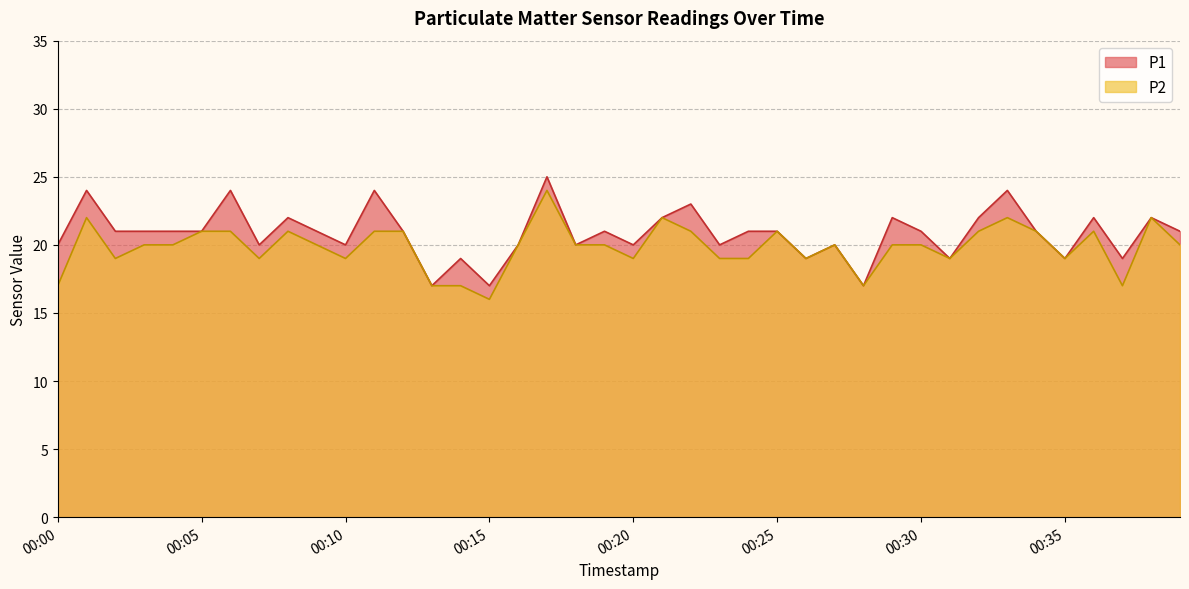

True or false: P2 and P1 cross at least once.

False